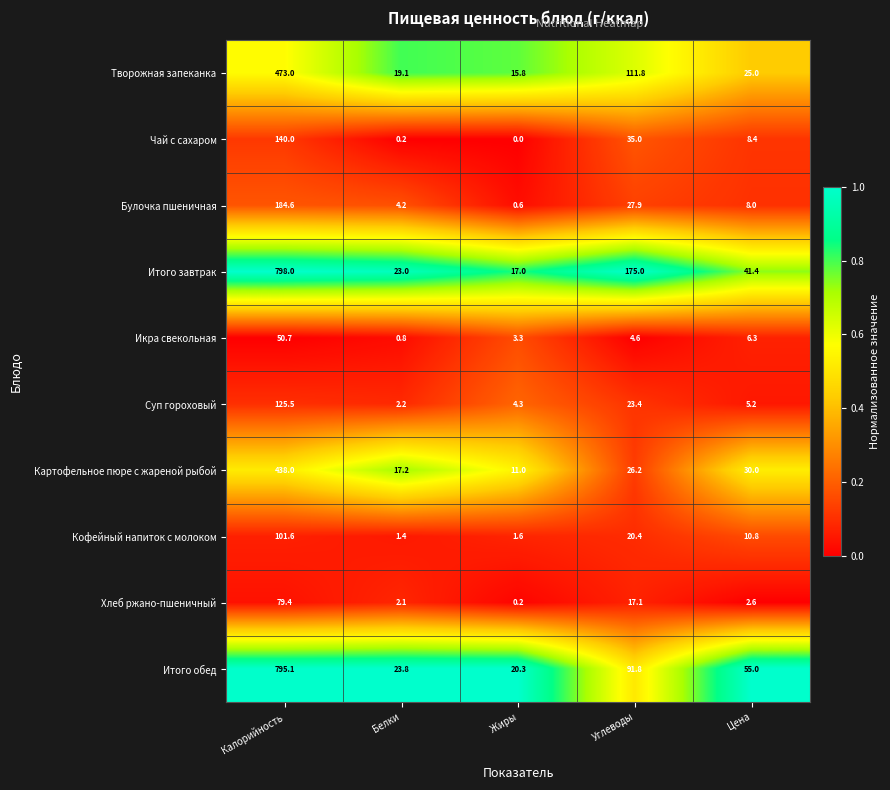

Where does the Итого завтрак series first go above 41?

Калорийность